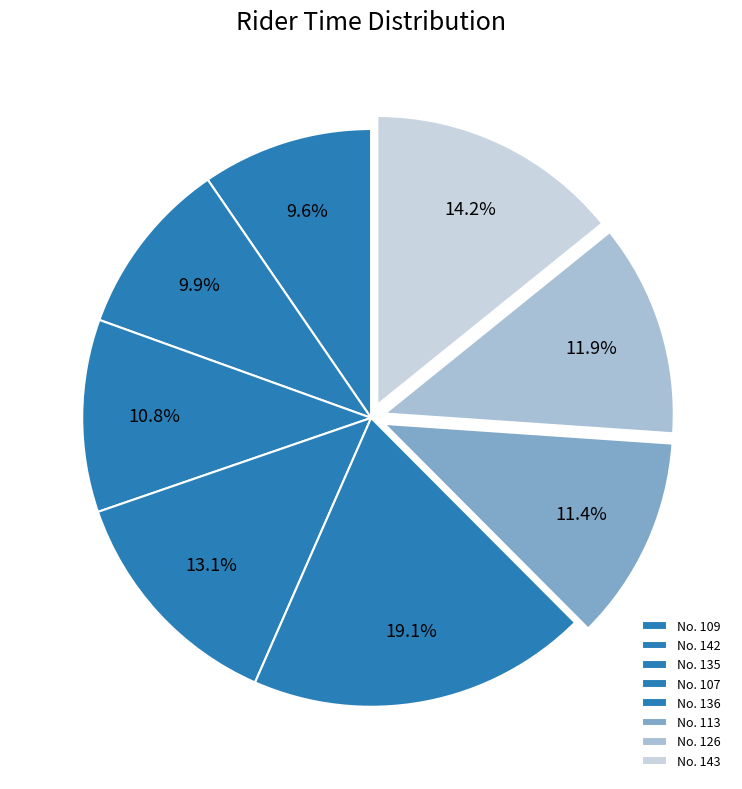

How many slices are in this pie chart?

8